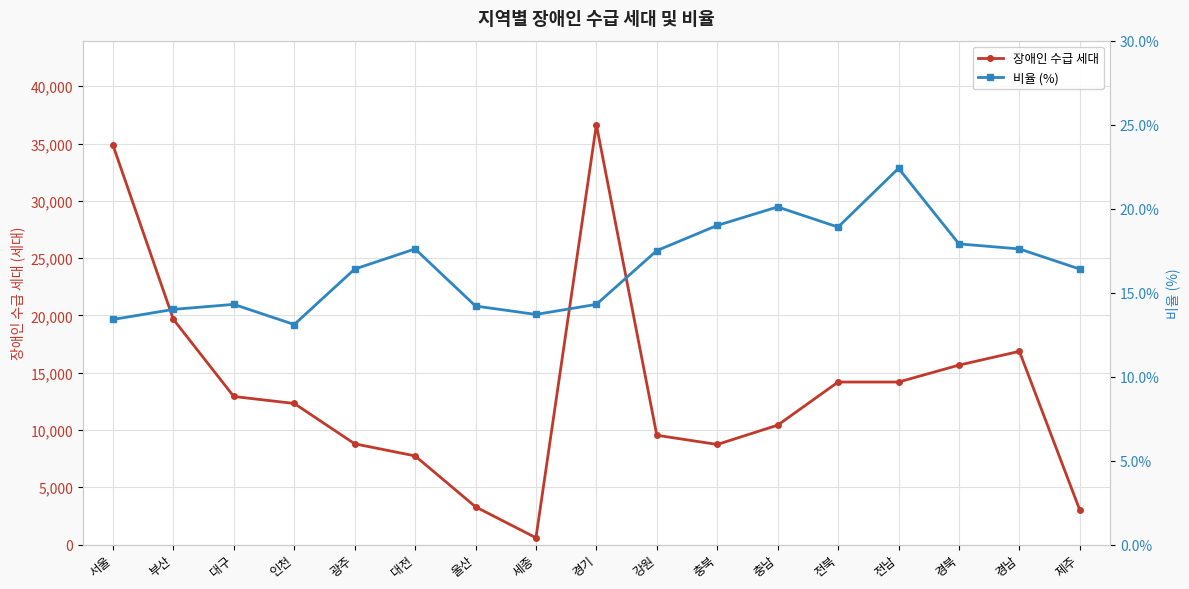

At which label does 장애인 수급 세대 reach its peak?

경기